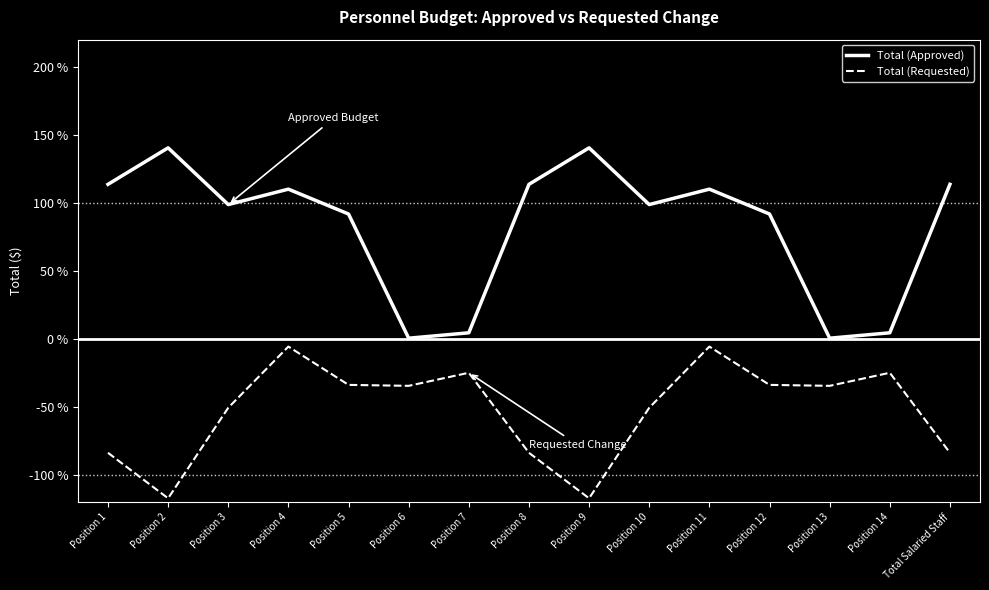

Is it true that Total (Requested) equals -50.6 at Position 10?

True